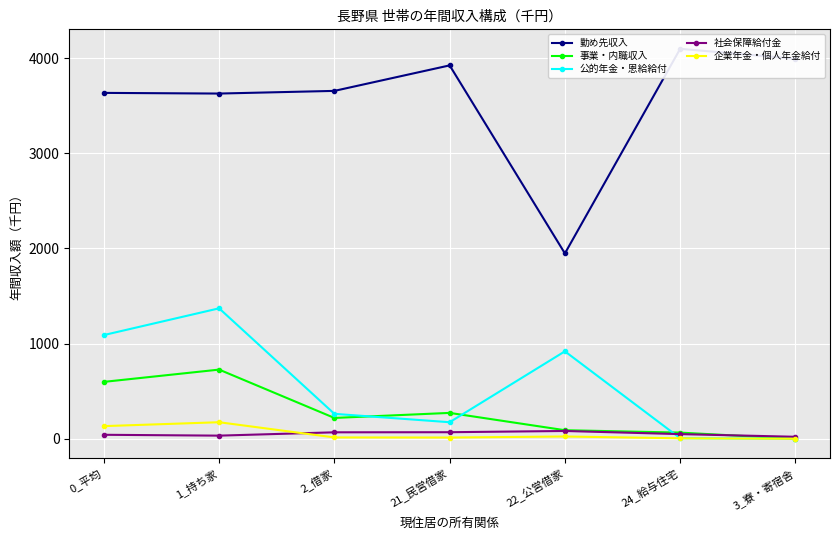

How many lines are shown in the chart?

5